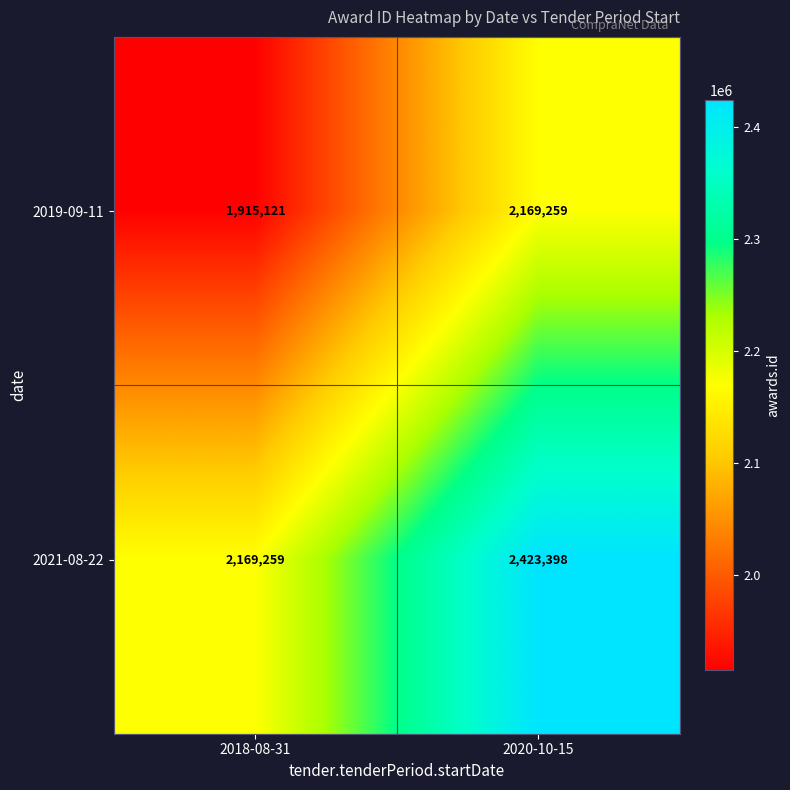

What is the approximate value of 2021-08-22 at 2018-08-31?

2169259